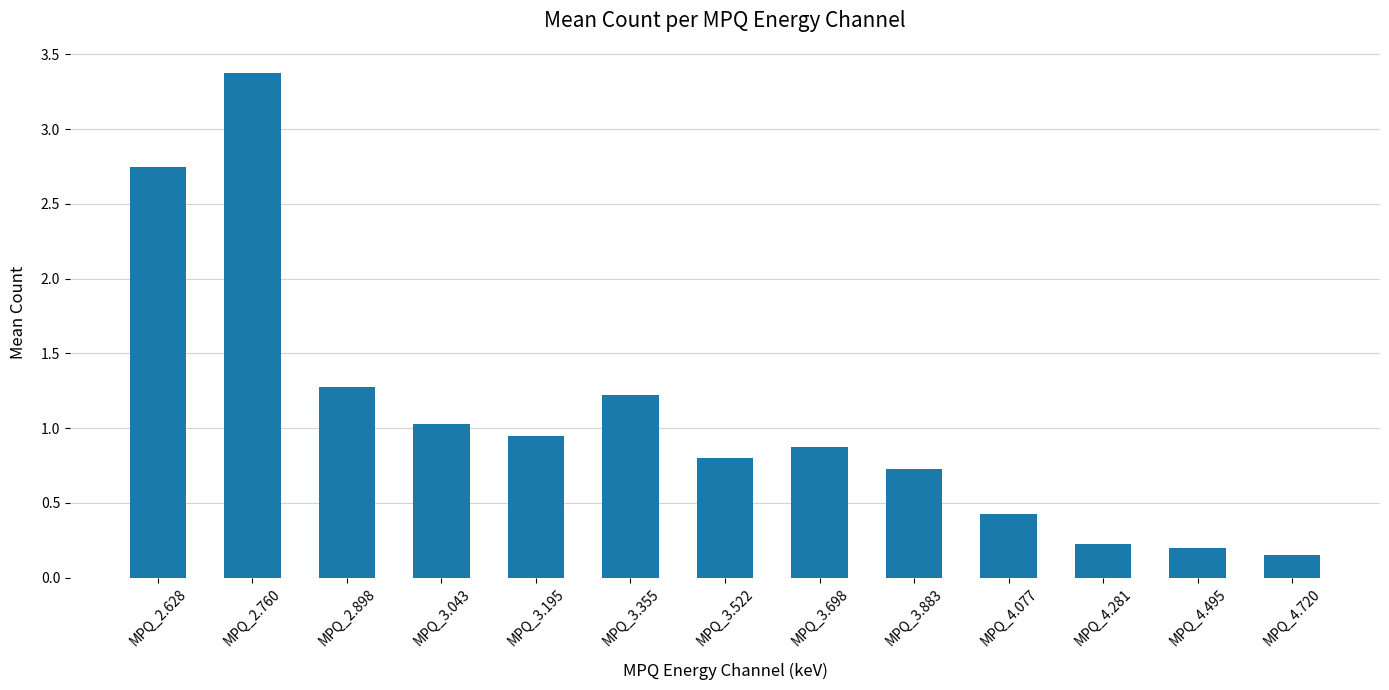

What is the value of the 6th bar from the left?

1.2